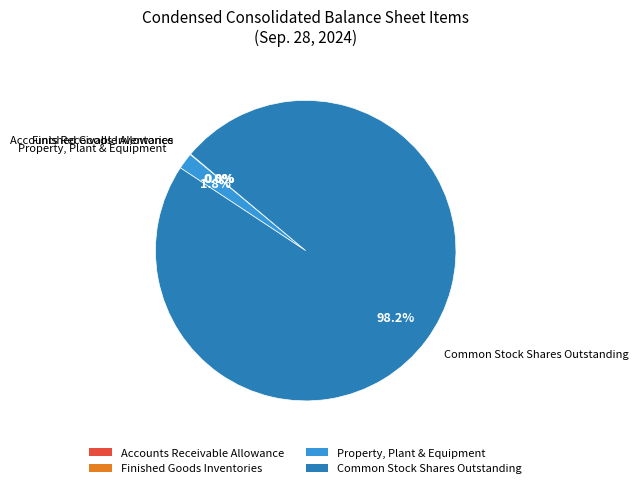

What percentage is NOT represented by Common Stock Shares Outstanding?

1.8%